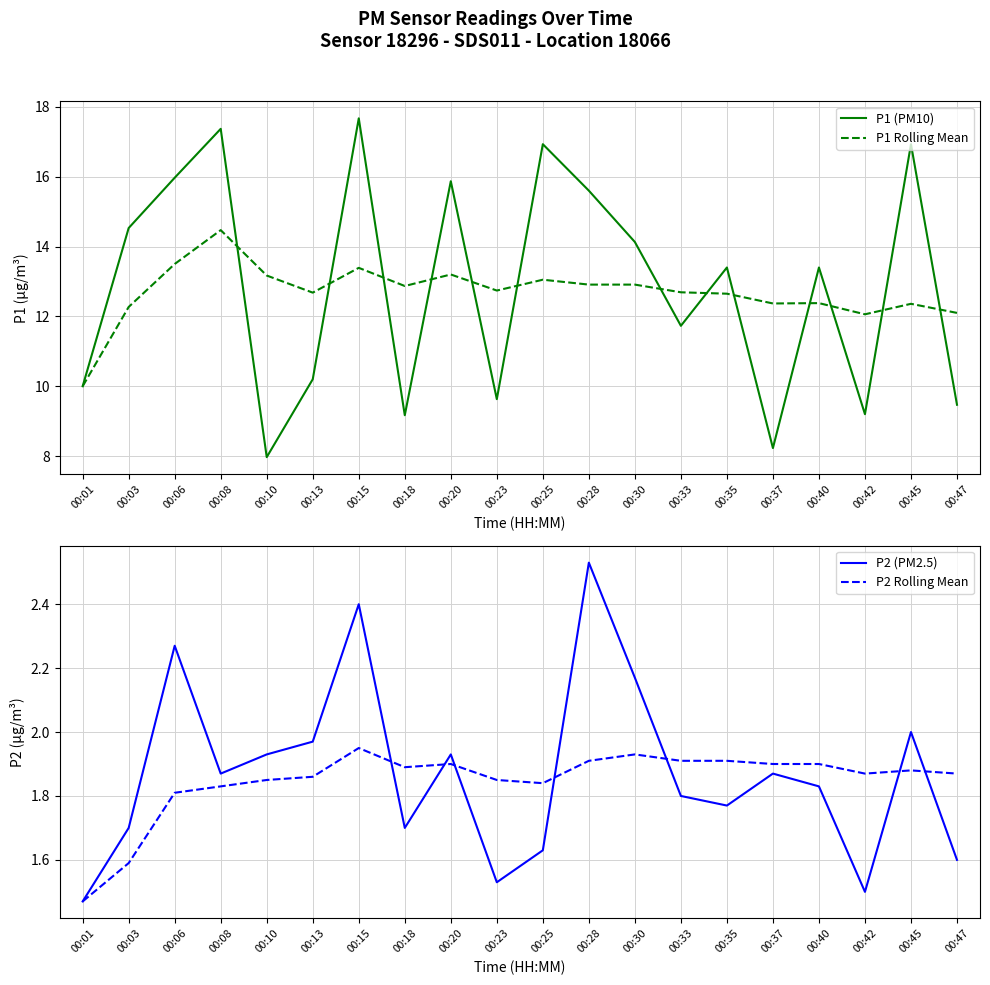

True or false: P2 (PM2.5) and P1 Rolling Mean intersect in this chart.

False